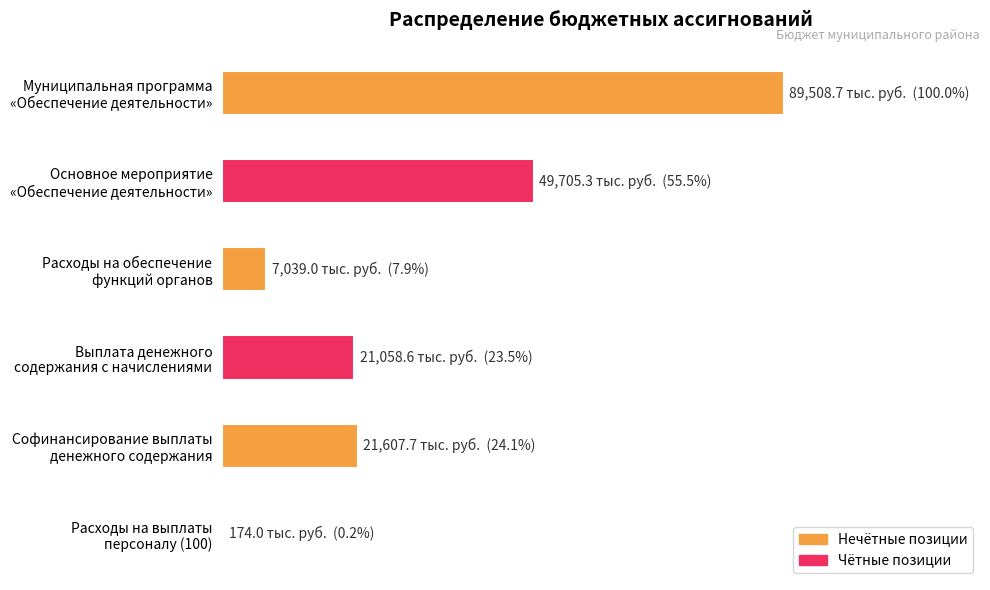

Are the bars horizontal?

Yes